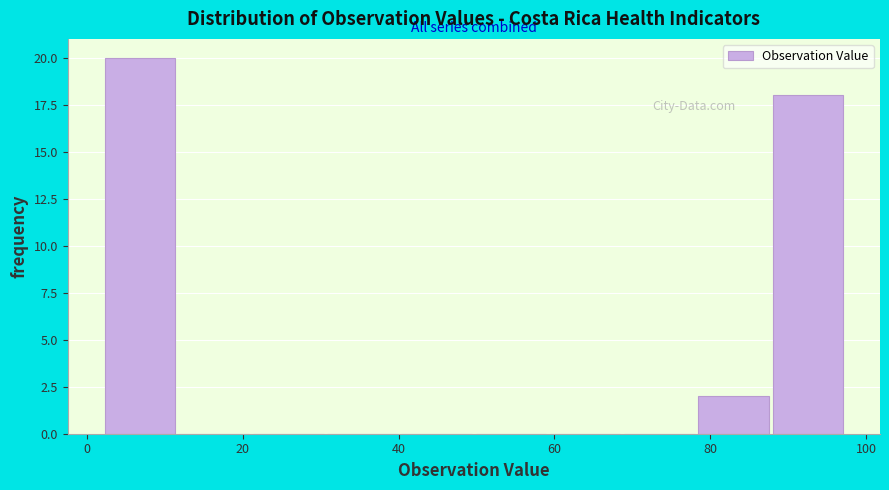

Reading left to right, list every bar in this chart as the range it spans on the x-axis followed by its height. Neither the bar edges nor the heights are printed on the chart, so give them approximately, as read against the axes.

2 to 12: 20
12 to 22: 0
22 to 30: 0
30 to 40: 0
40 to 50: 0
50 to 60: 0
60 to 68: 0
68 to 78: 0
78 to 88: 2
88 to 98: 18